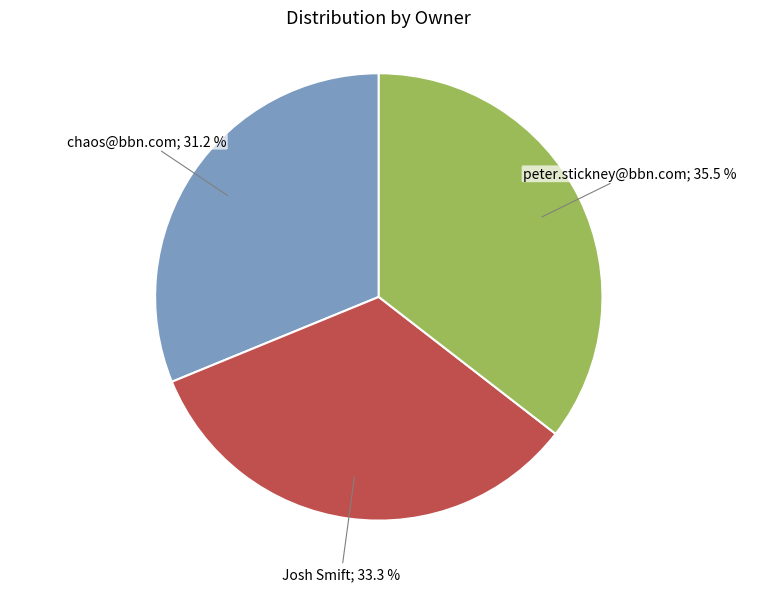

Does any single category account for the majority?

No